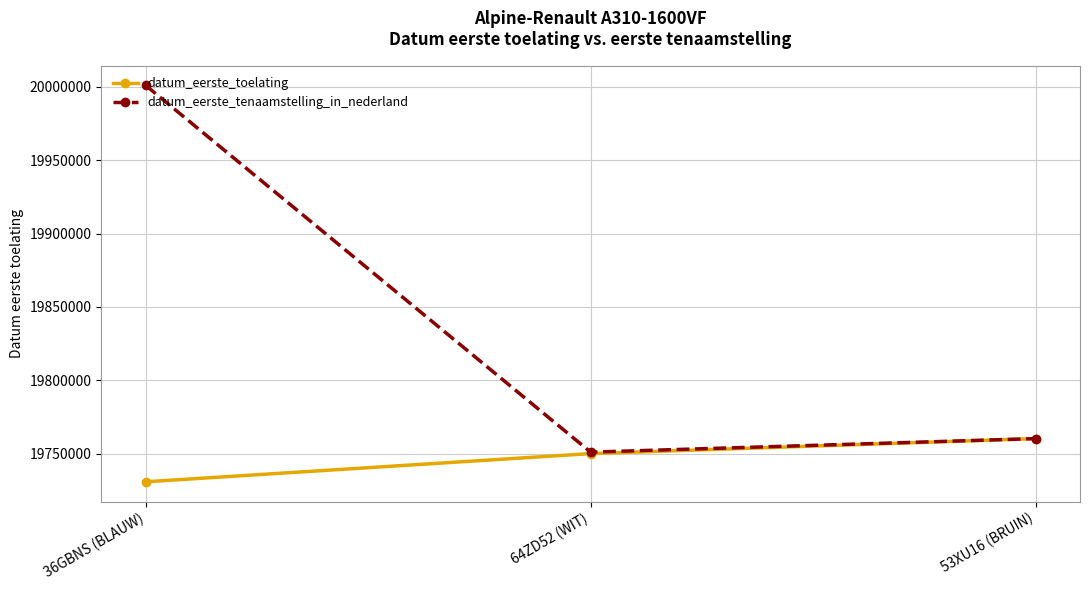

At which label does datum_eerste_tenaamstelling_in_nederland first exceed 19760326?

36GBNS (BLAUW)